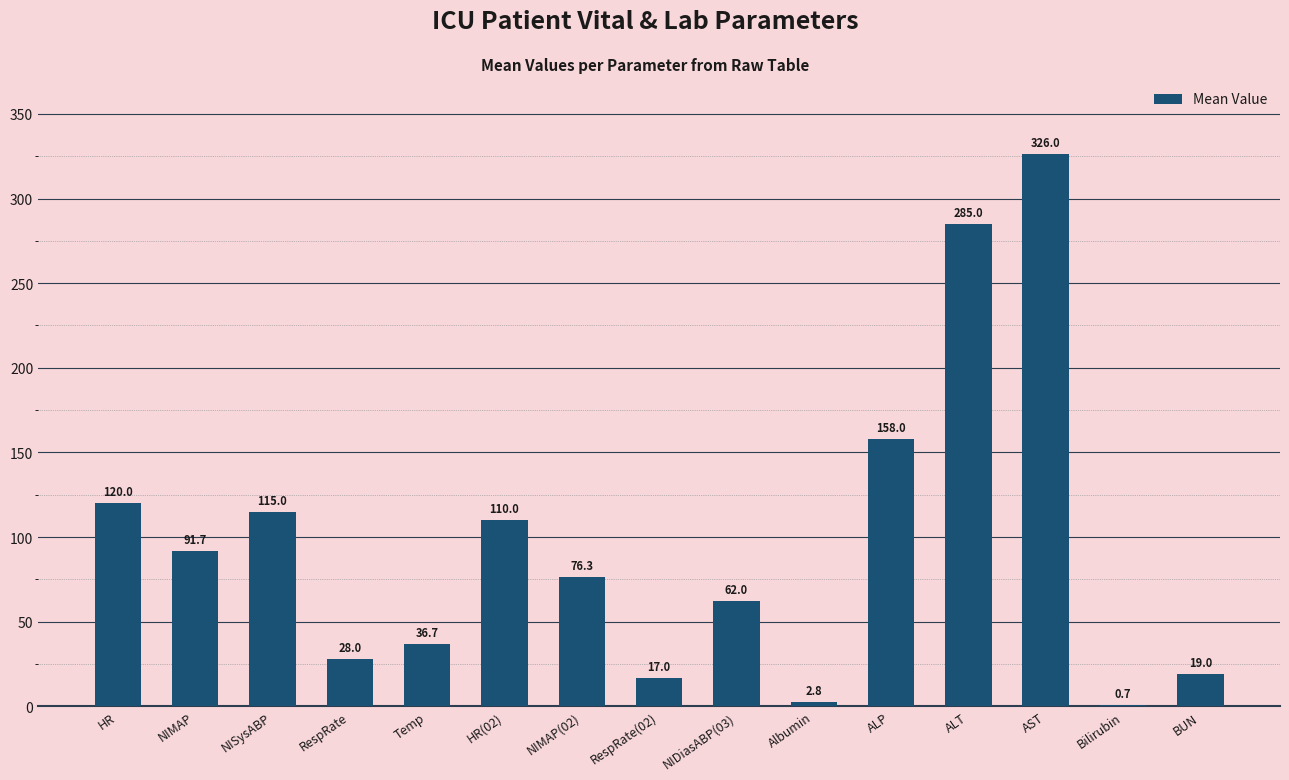

At which category does the chart reach its peak across all series?

AST